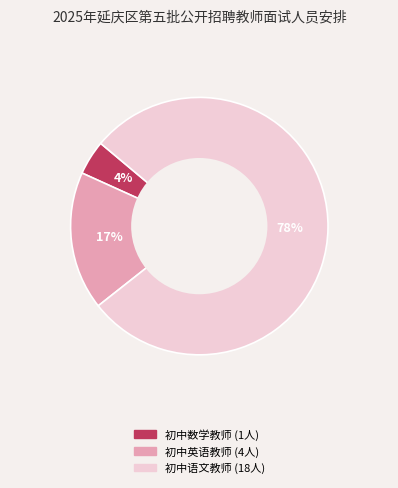

Between 初中英语教师 and 初中数学教师, which is larger?

初中英语教师